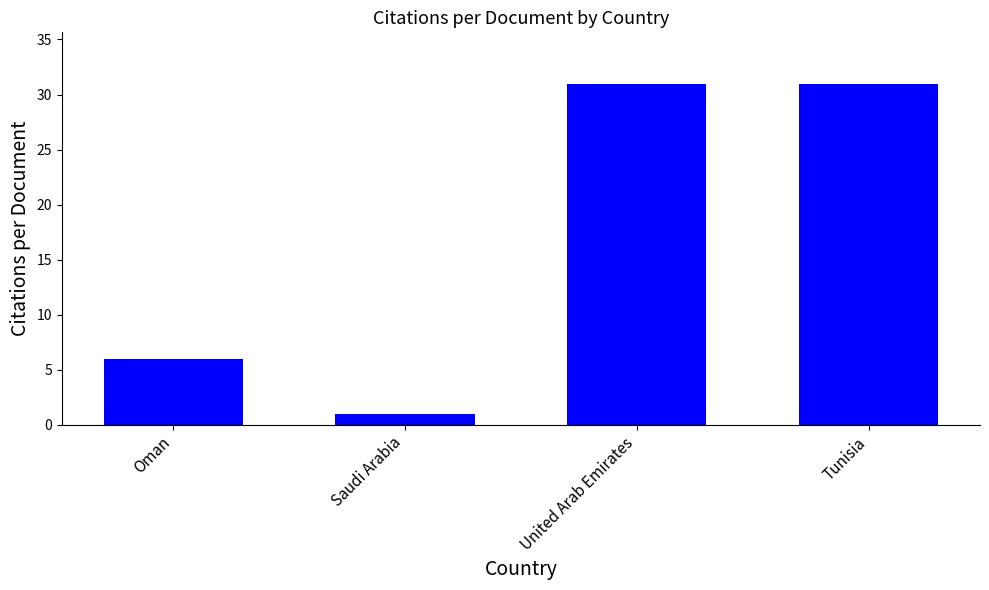

Which category has the lowest value across all series?

Saudi Arabia